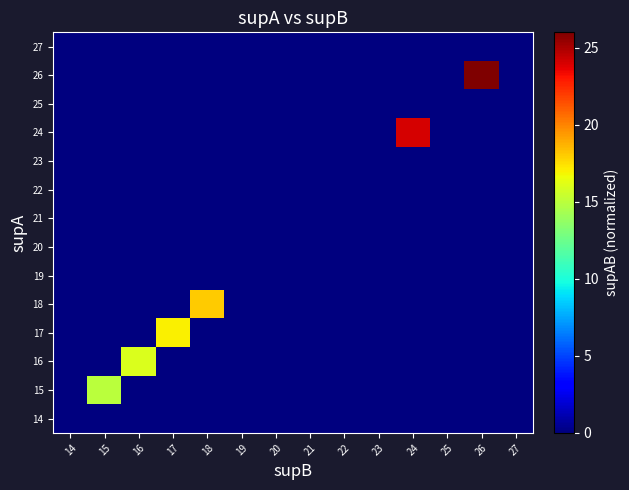

Reading left to right, list all the values displayed in this chart.

14: 14=0	15=0	16=0	17=0	18=0	19=0	20=0	21=0	22=0	23=0	24=0	25=0	26=0	27=0
15: 14=0	15=15	16=0	17=0	18=0	19=0	20=0	21=0	22=0	23=0	24=0	25=0	26=0	27=0
16: 14=0	15=0	16=16	17=0	18=0	19=0	20=0	21=0	22=0	23=0	24=0	25=0	26=0	27=0
17: 14=0	15=0	16=0	17=17	18=0	19=0	20=0	21=0	22=0	23=0	24=0	25=0	26=0	27=0
18: 14=0	15=0	16=0	17=0	18=18	19=0	20=0	21=0	22=0	23=0	24=0	25=0	26=0	27=0
19: 14=0	15=0	16=0	17=0	18=0	19=0	20=0	21=0	22=0	23=0	24=0	25=0	26=0	27=0
20: 14=0	15=0	16=0	17=0	18=0	19=0	20=0	21=0	22=0	23=0	24=0	25=0	26=0	27=0
21: 14=0	15=0	16=0	17=0	18=0	19=0	20=0	21=0	22=0	23=0	24=0	25=0	26=0	27=0
22: 14=0	15=0	16=0	17=0	18=0	19=0	20=0	21=0	22=0	23=0	24=0	25=0	26=0	27=0
23: 14=0	15=0	16=0	17=0	18=0	19=0	20=0	21=0	22=0	23=0	24=0	25=0	26=0	27=0
24: 14=0	15=0	16=0	17=0	18=0	19=0	20=0	21=0	22=0	23=0	24=24	25=0	26=0	27=0
25: 14=0	15=0	16=0	17=0	18=0	19=0	20=0	21=0	22=0	23=0	24=0	25=0	26=0	27=0
26: 14=0	15=0	16=0	17=0	18=0	19=0	20=0	21=0	22=0	23=0	24=0	25=0	26=26	27=0
27: 14=0	15=0	16=0	17=0	18=0	19=0	20=0	21=0	22=0	23=0	24=0	25=0	26=0	27=0